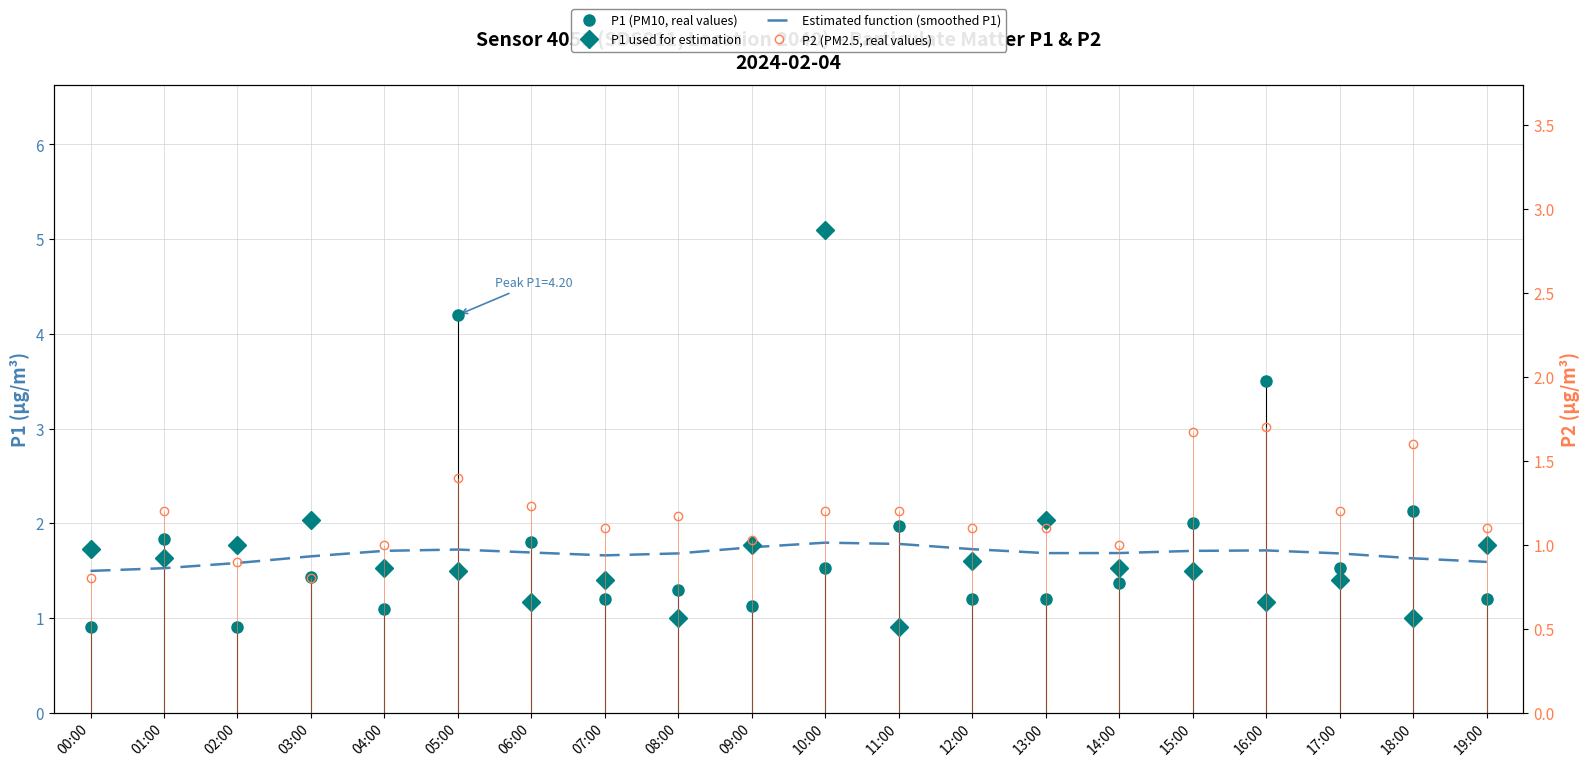

What are all the series names shown in the legend?

P1 (PM10, real values), P1 used for estimation, Estimated function (smoothed P1), P2 (PM2.5, real values)